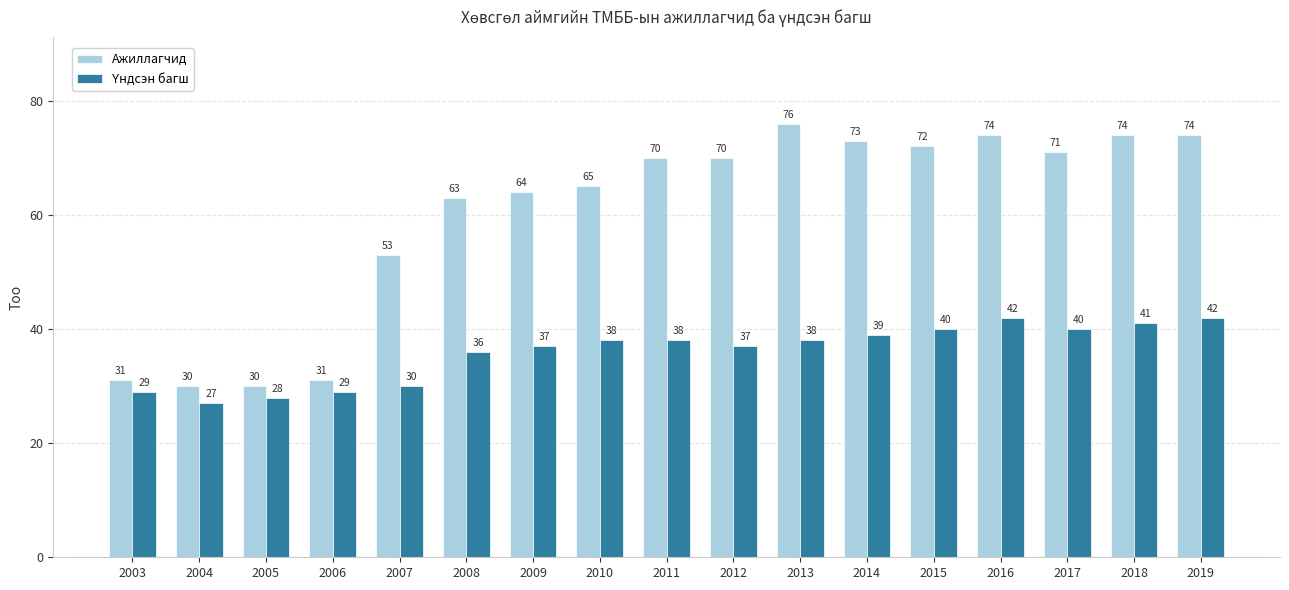

At which category does the chart reach its minimum across all series?

2004